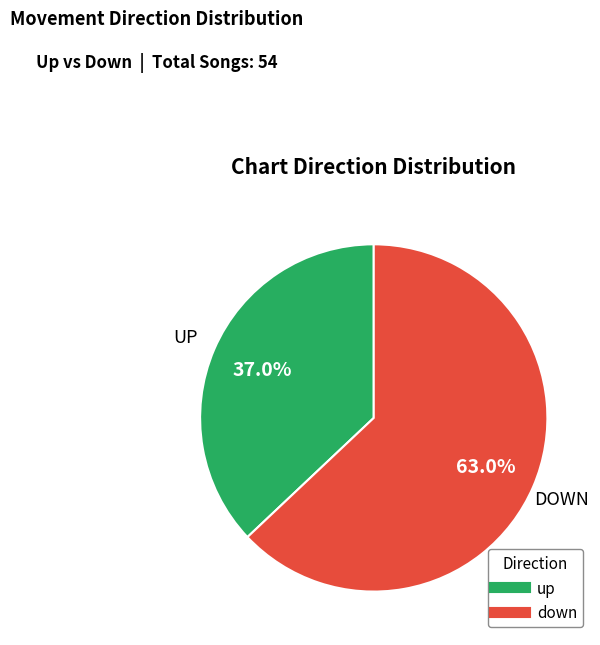

Which slice represents more than half of the pie?

down